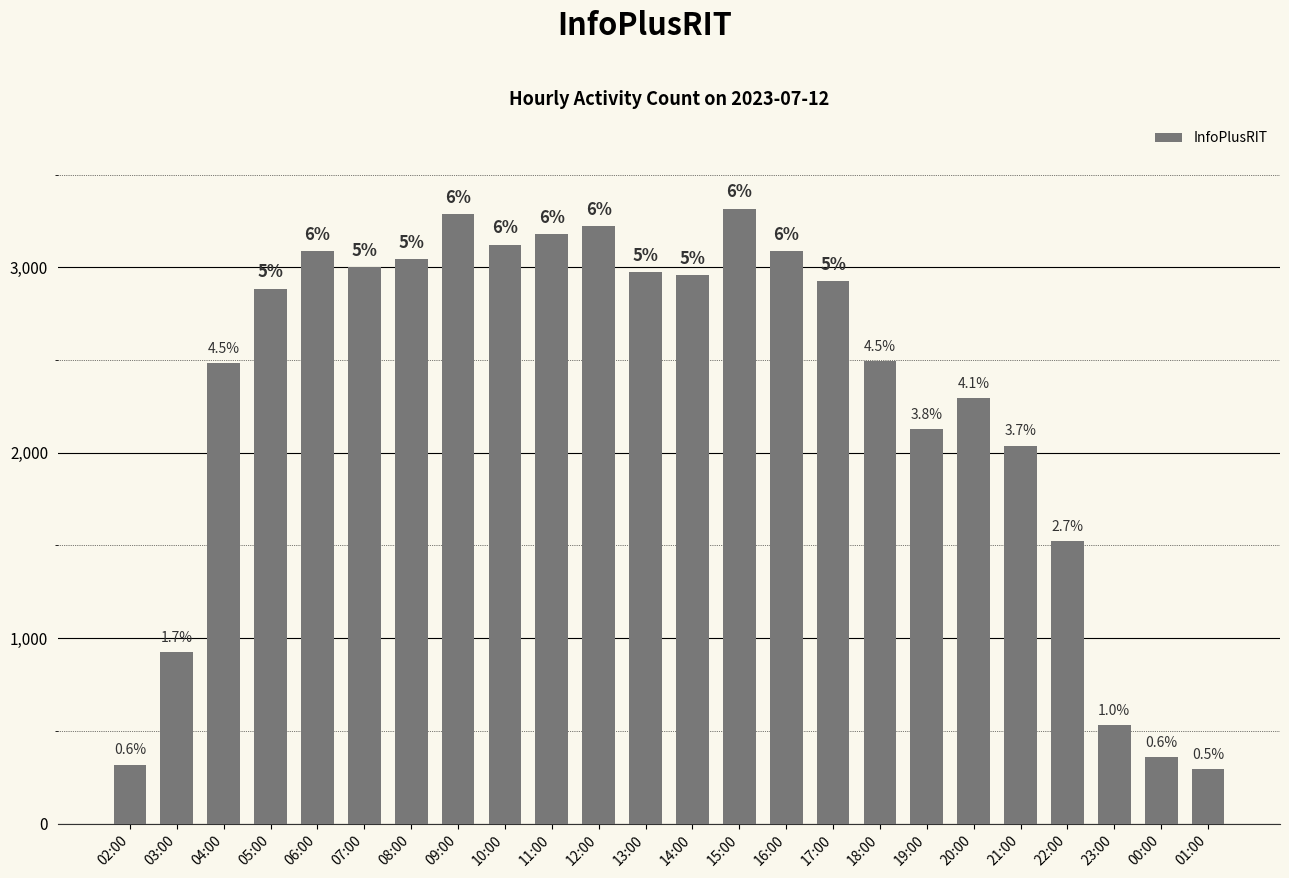

What is the minimum value shown in the chart?

295